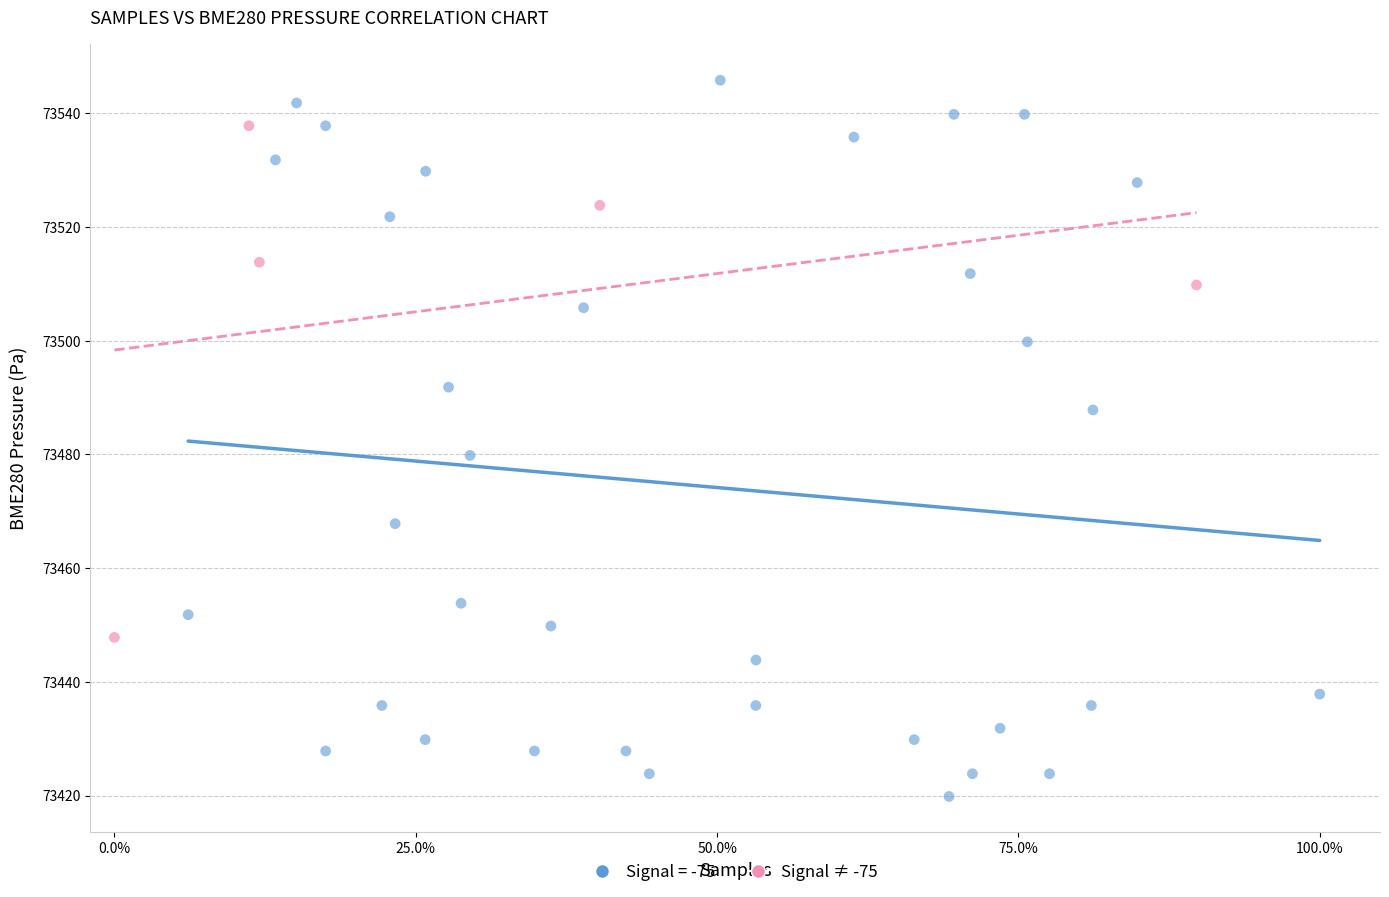

Which series has the largest Y range (max minus min)?

Signal = -75